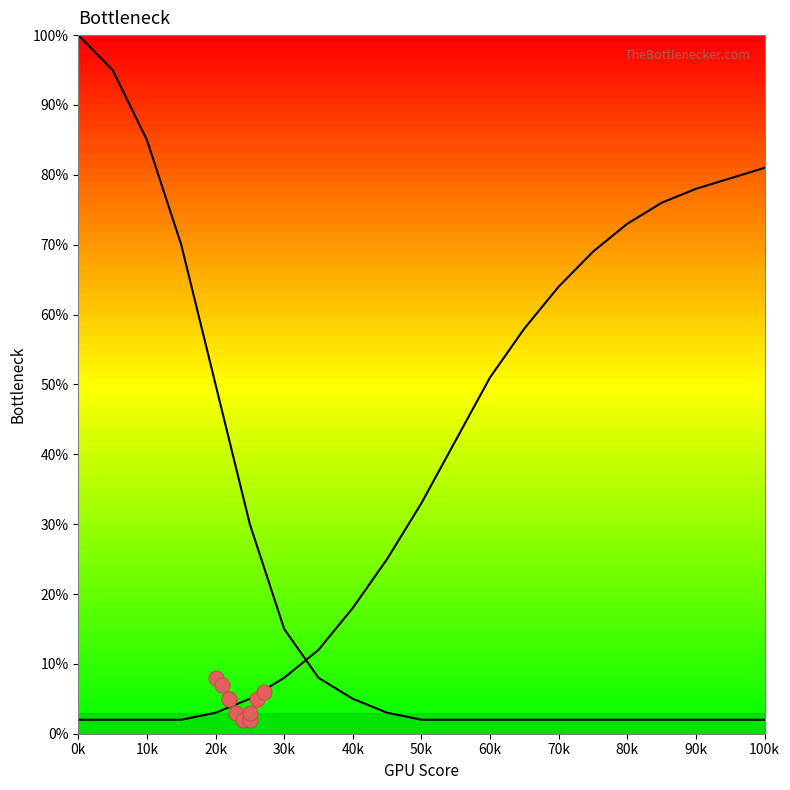

Which series reaches the minimum Y coordinate?

CPU Bottleneck